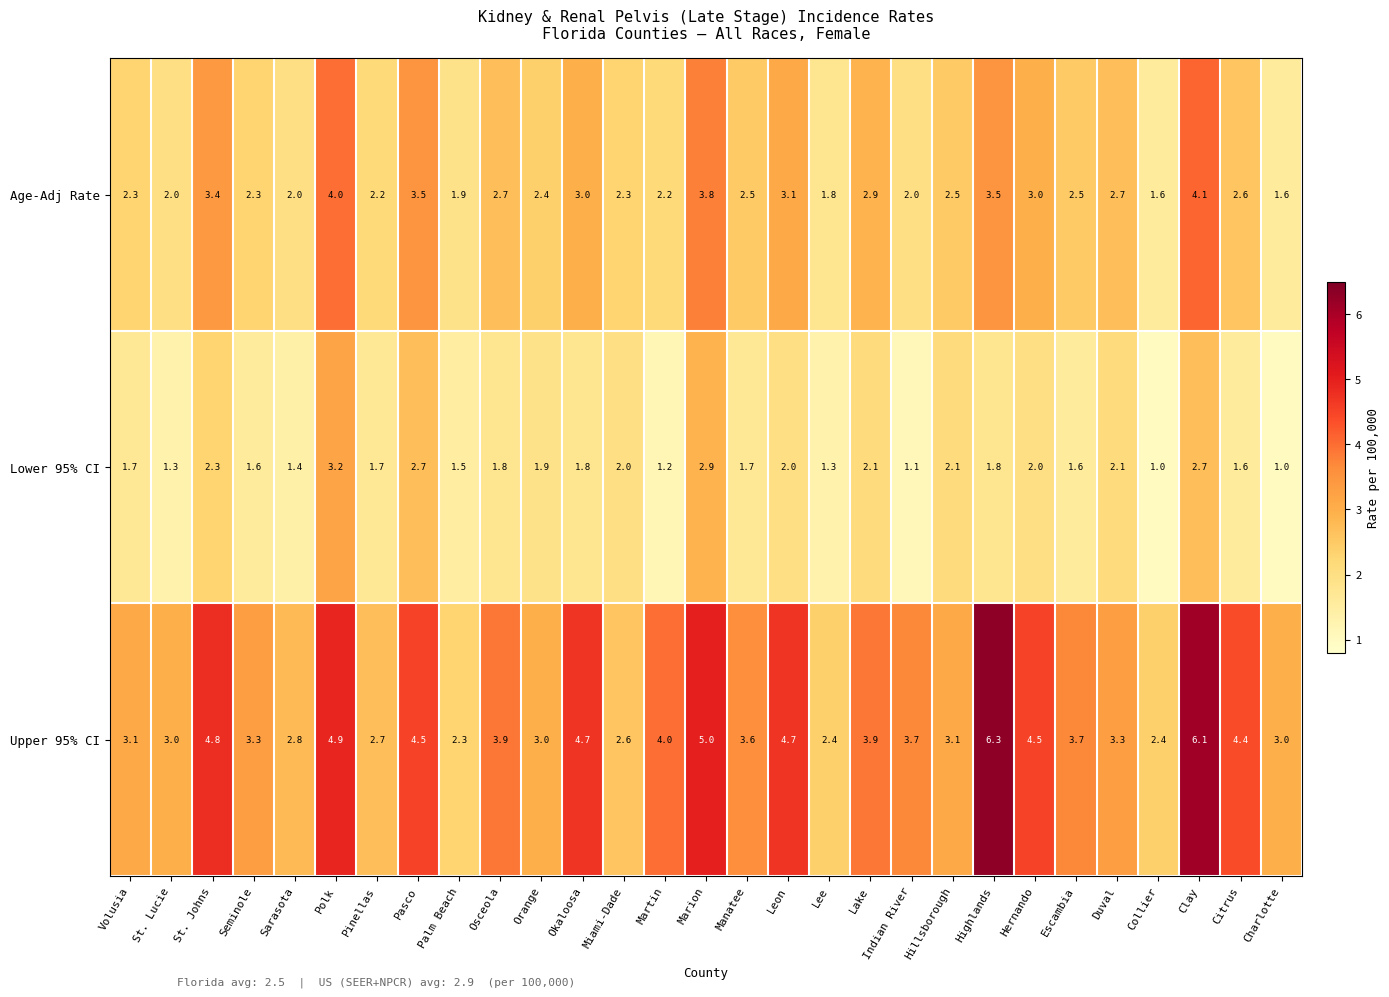

Rank the series by their maximum value, from highest to lowest.

Upper 95% CI, Age-Adj Rate, Lower 95% CI